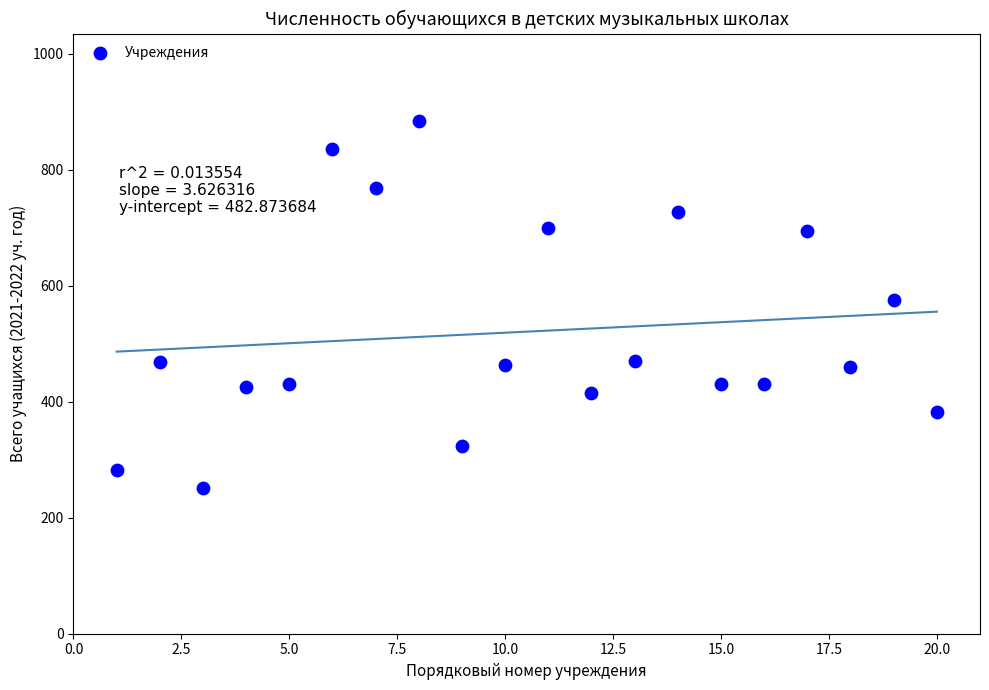

What is the range of X values (max minus min)?

19